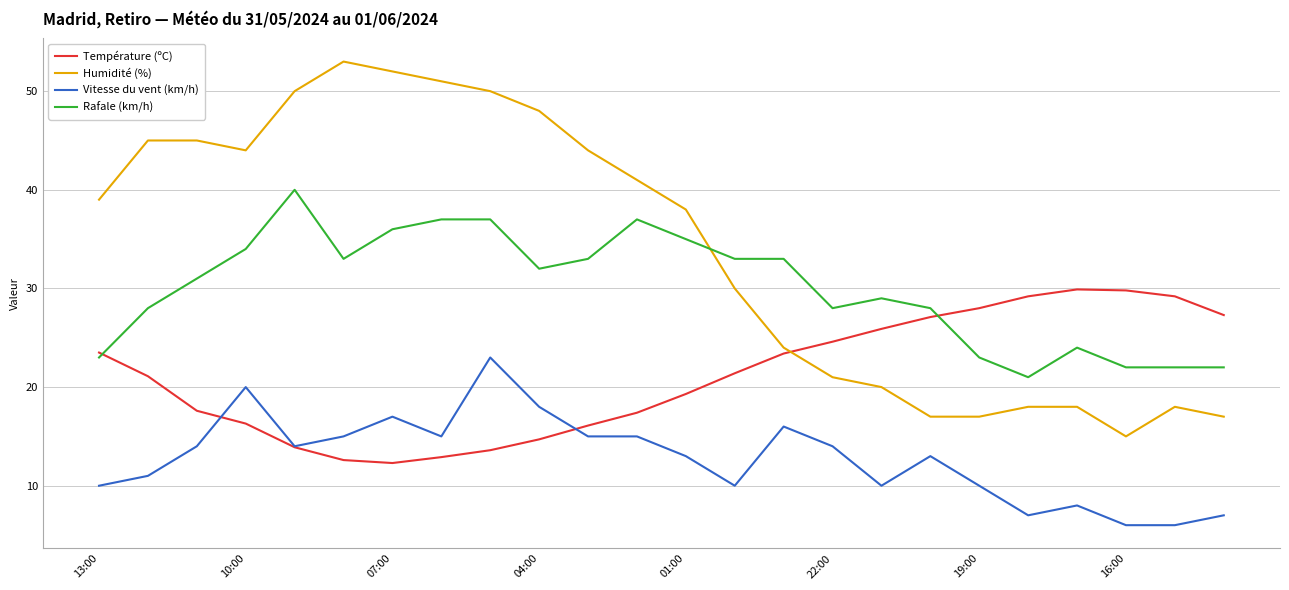

List the series in order of their overall mean, lowest first.

Vitesse du vent (km/h), Température (ºC), Rafale (km/h), Humidité (%)